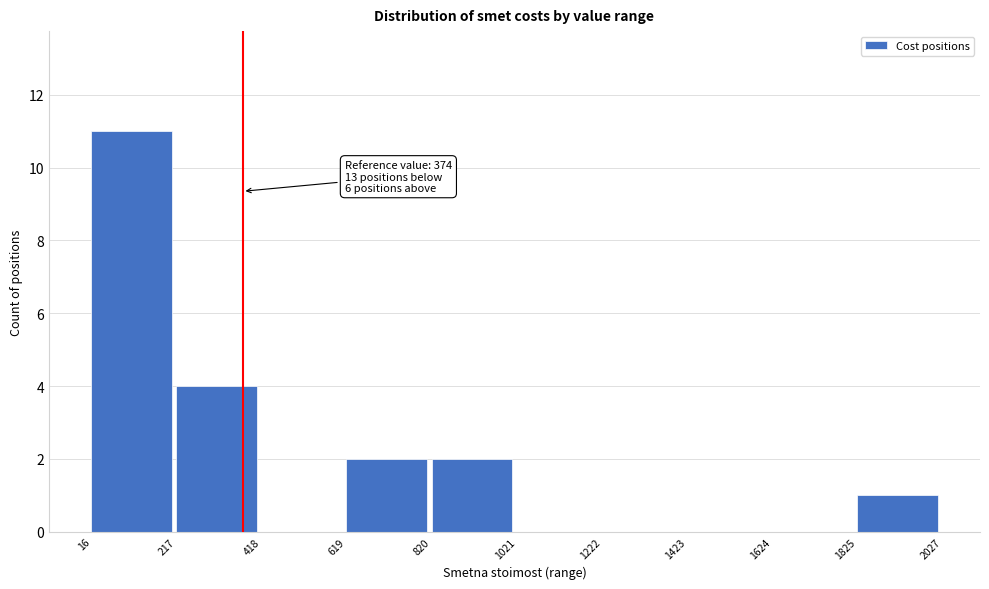

Over which range of the x-axis is the bar tallest?

16 to 217